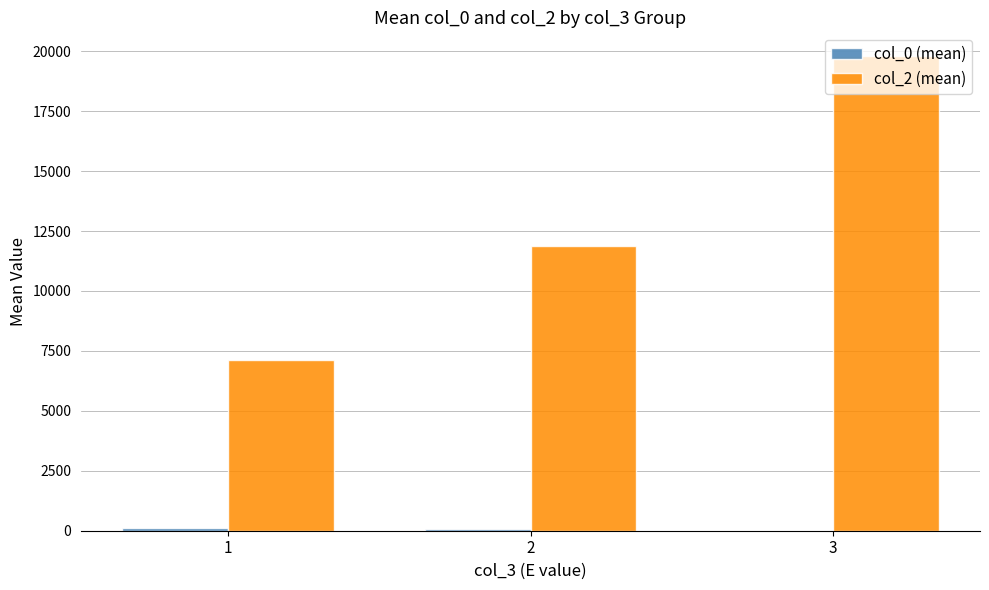

Which series has the largest total across all categories?

col_2 (mean)